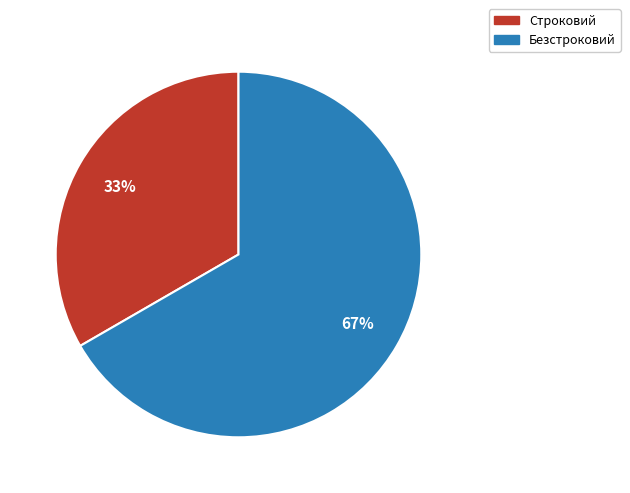

How many slices are in this pie chart?

2